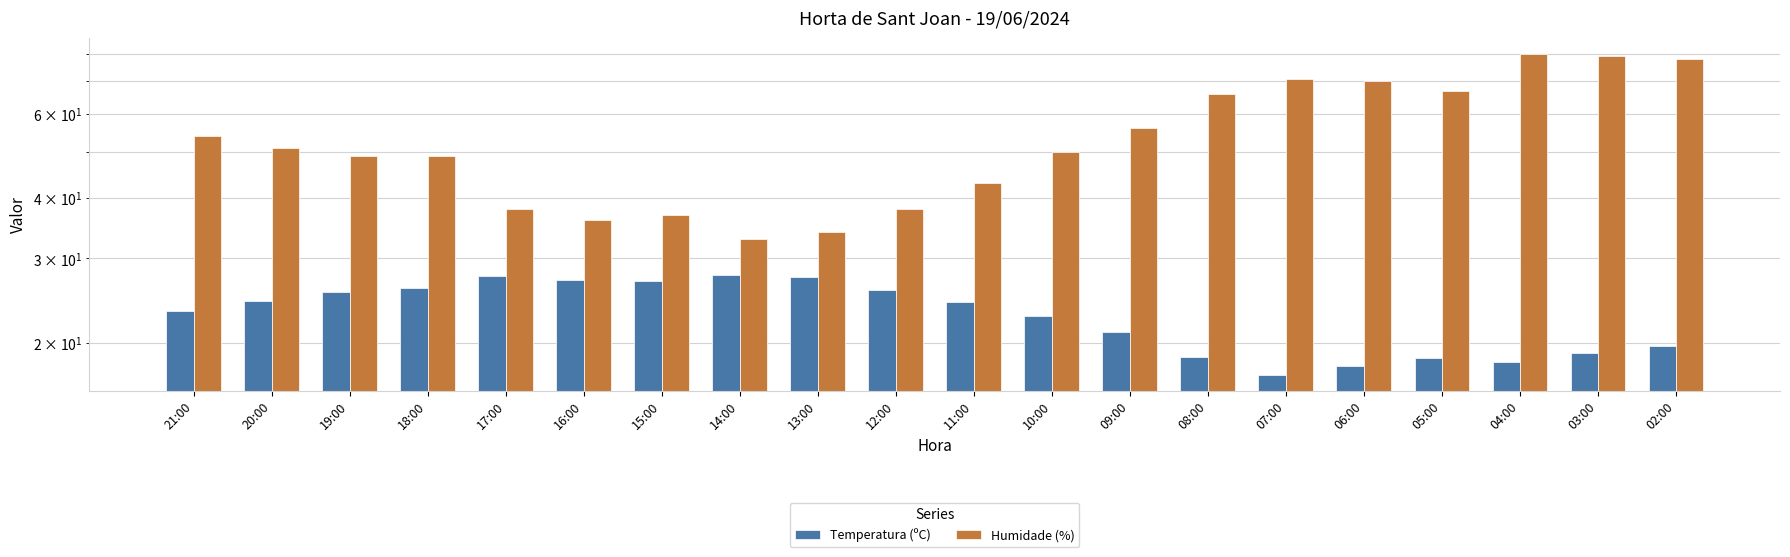

What is the difference between the maximum and minimum values in the Temperatura (ºC) series?

10.5